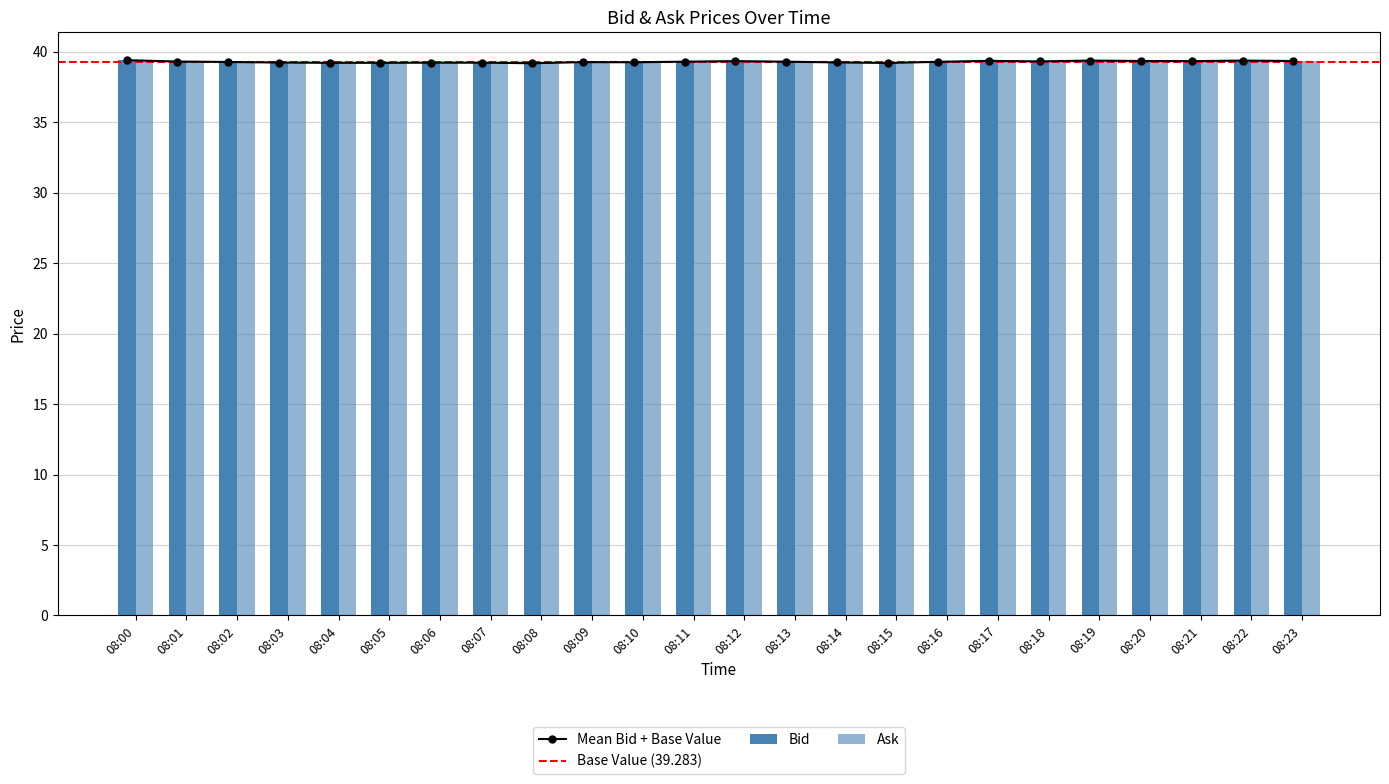

At which category is the sum across all series the highest?

08:00